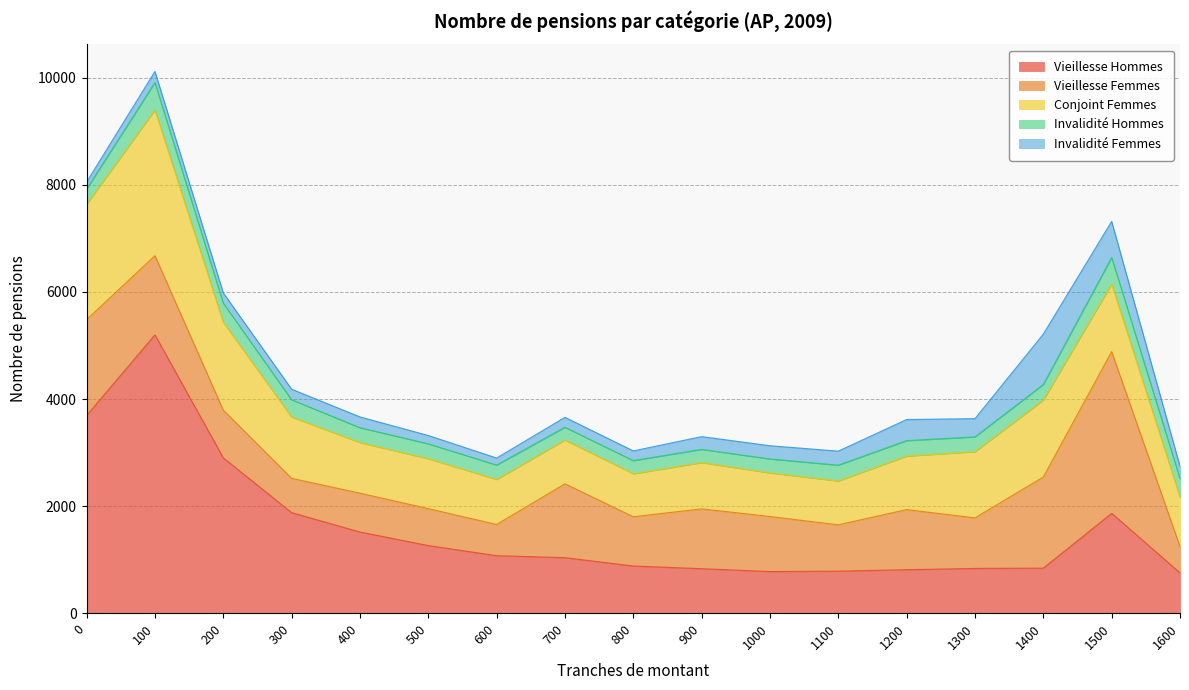

In Invalidité Hommes, how many points are higher than both neighbors (excluding endpoints)?

4